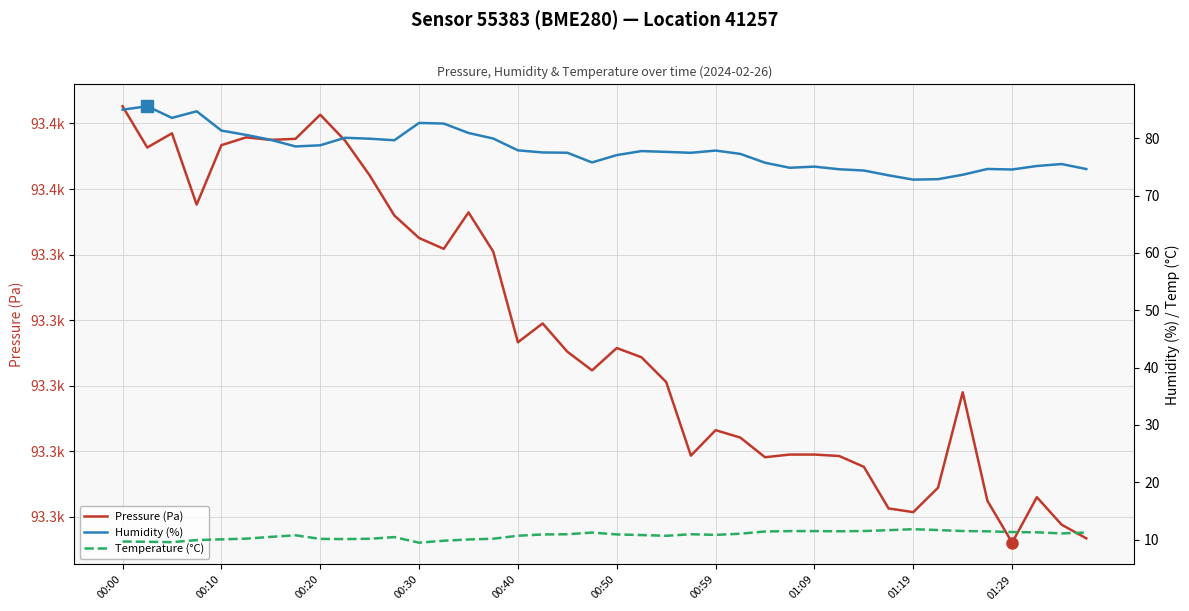

How many lines are shown in the chart?

3